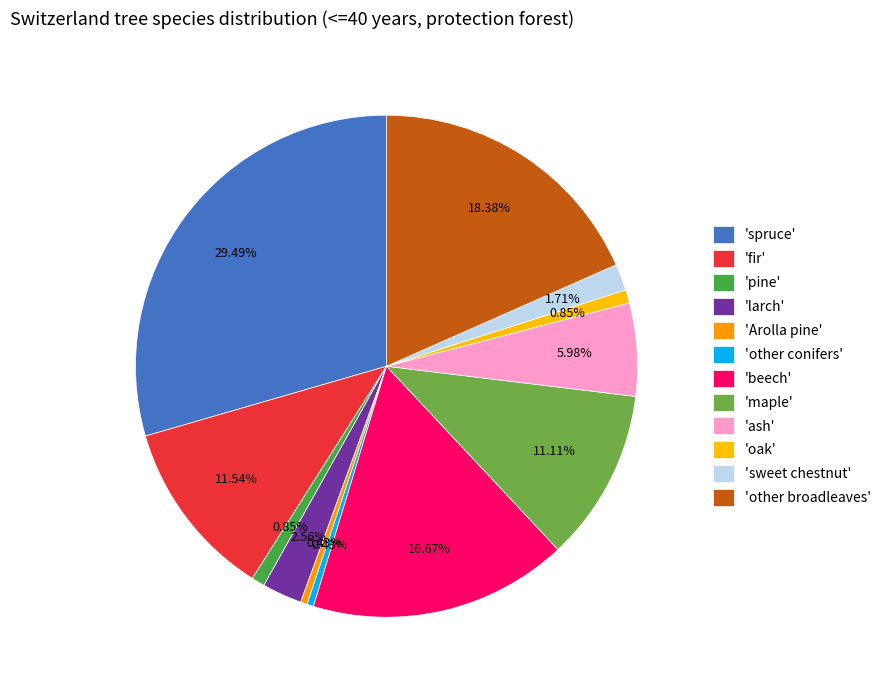

What is the smallest slice in the pie chart?

Arolla pine